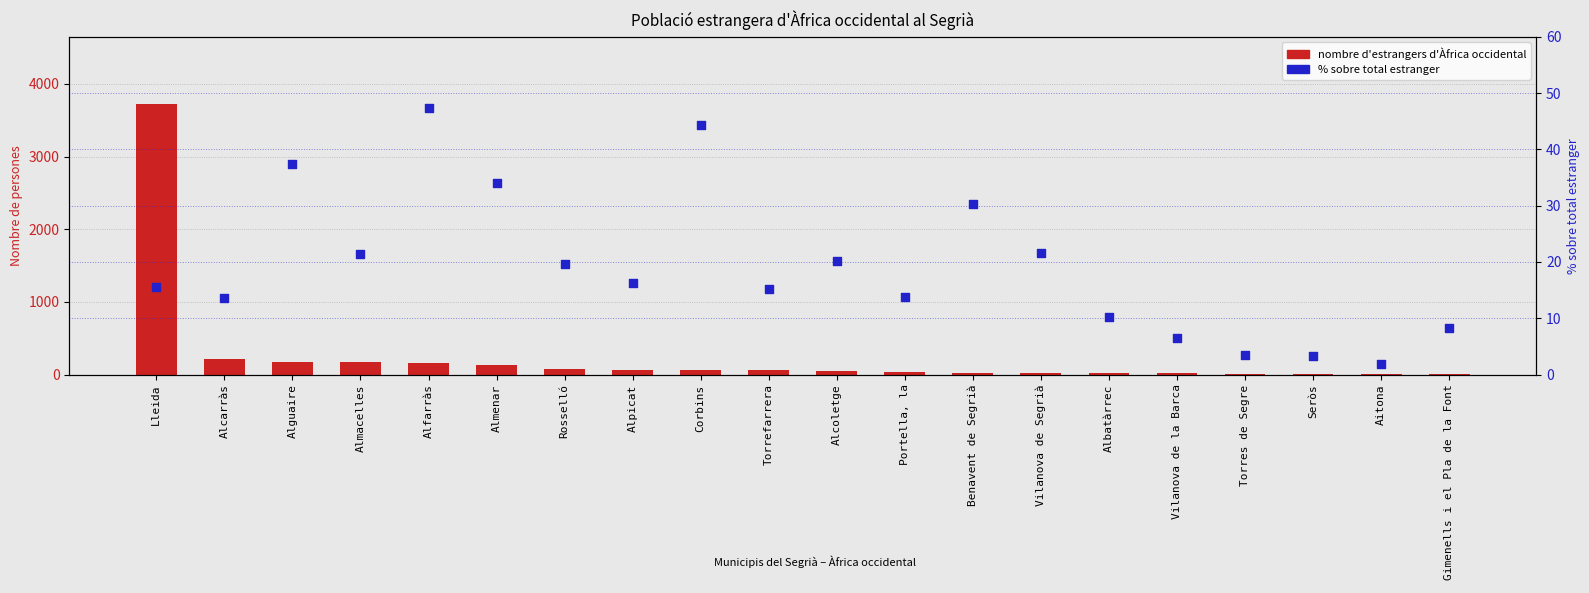

Is the value of Nombre d'estrangers d'Àfrica occidental at Rosselló greater than the value of % sobre total estranger at Corbins?

Yes